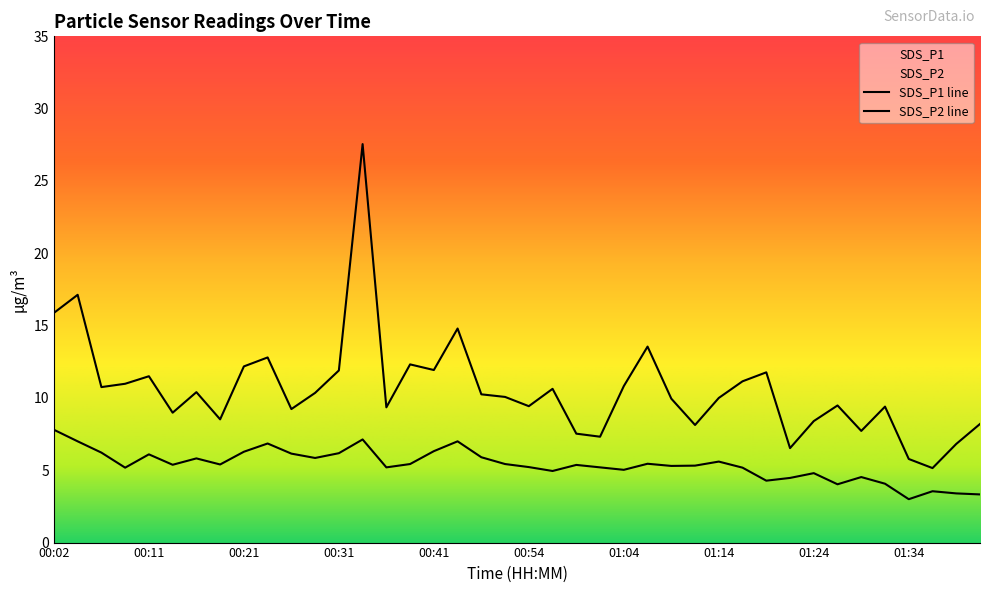

True or false: SDS_P2 has a value of 9.3 at 01:01.

False